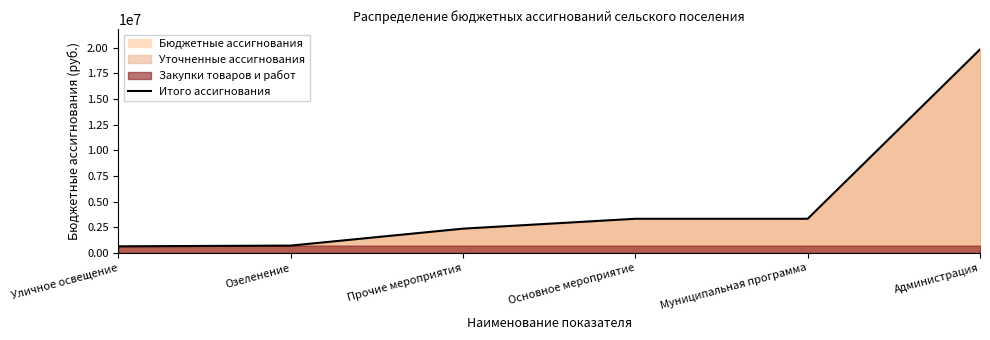

What is the label of the 6th point from the left?

Администрация